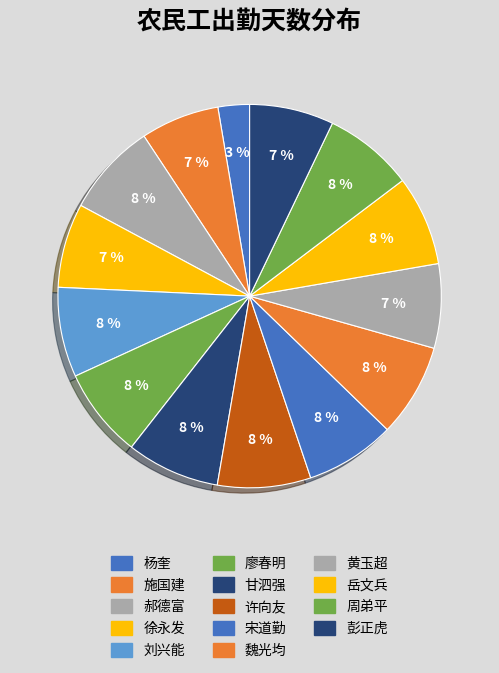

How many slices are in this pie chart?

14